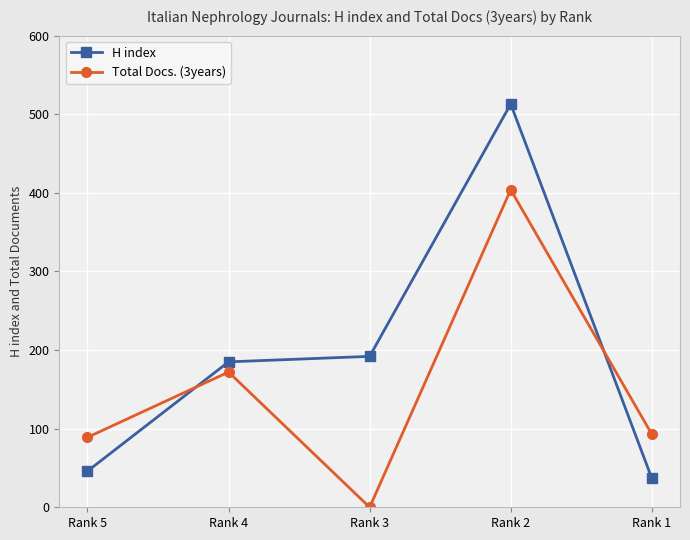

Is the value of Total Docs. (3years) at Rank 1 greater than the value of H index at Rank 2?

No